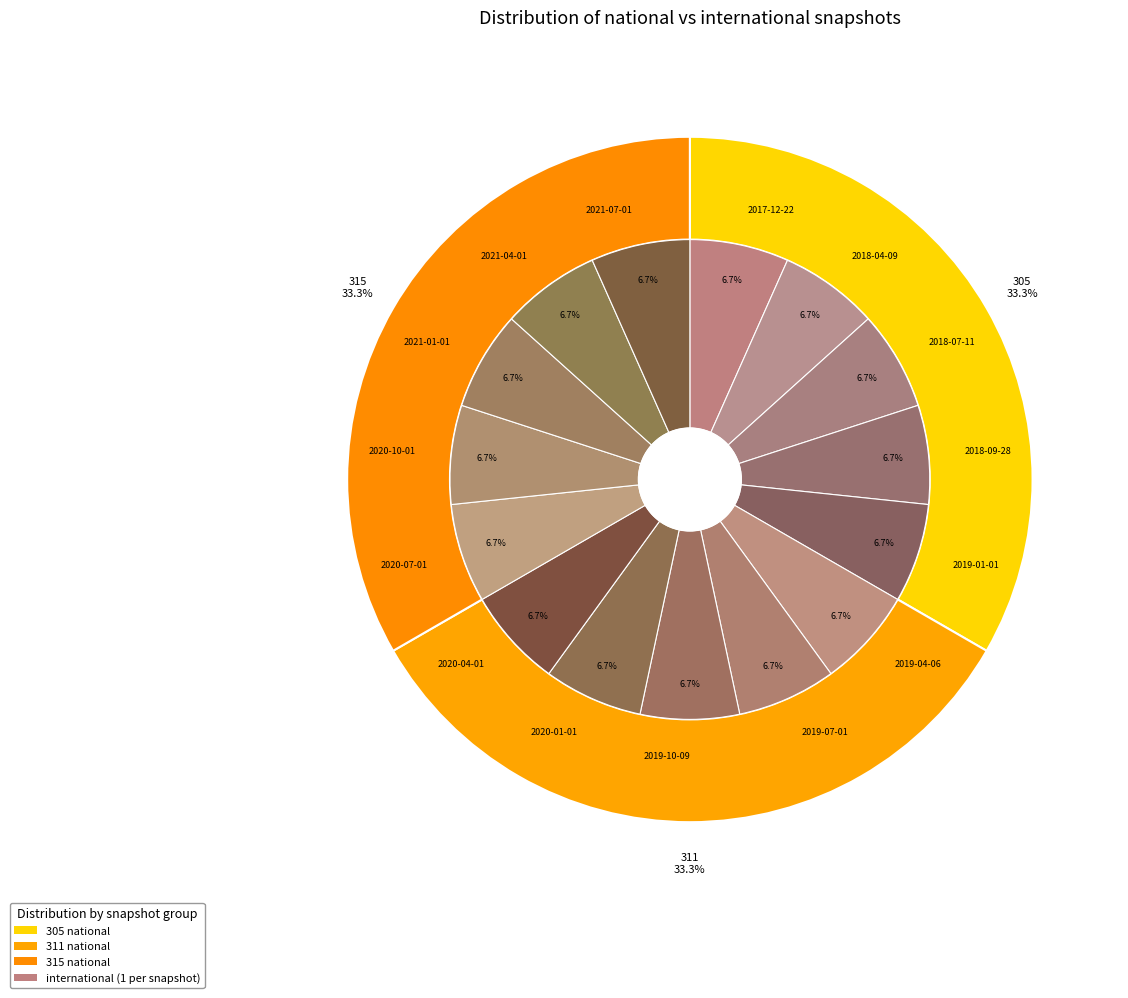

Count the number of slices in the pie.

15